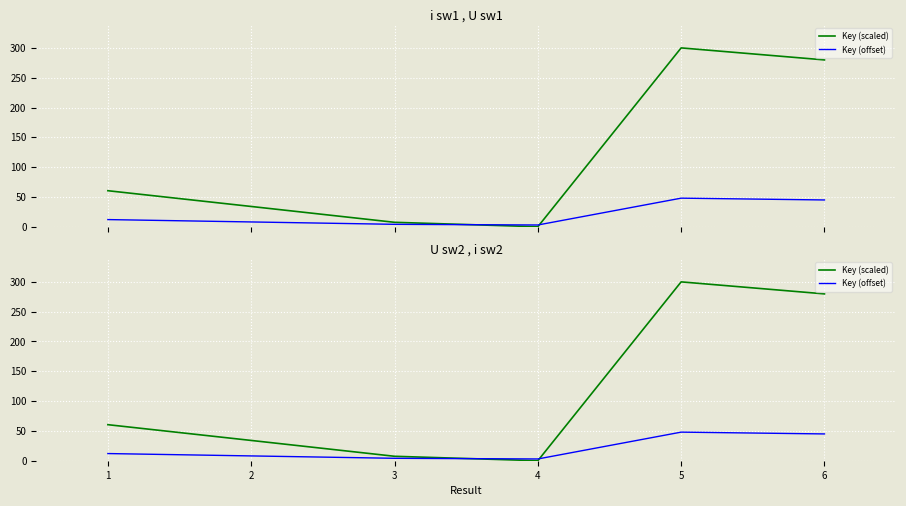

What is the value of the Key (scaled) point at the 2nd from the left?

34.0